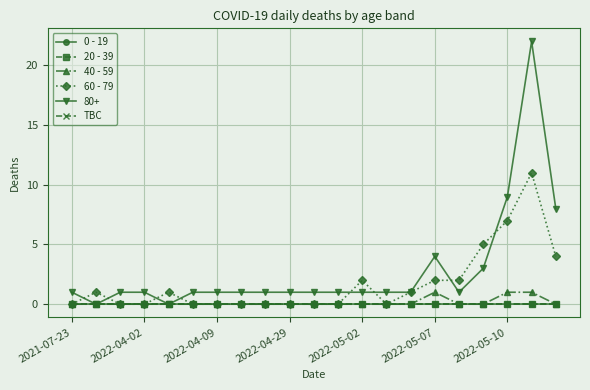

How many 40 - 59 values are between 0 and 1?

21